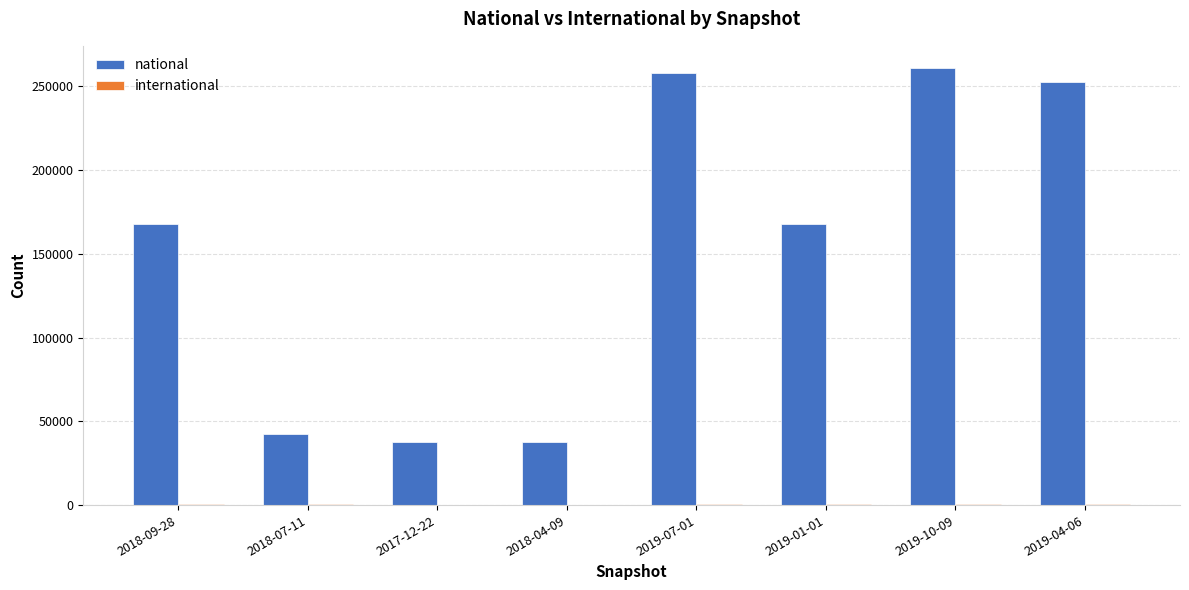

The value of national at 2019-10-09 is 261024. True or false?

True